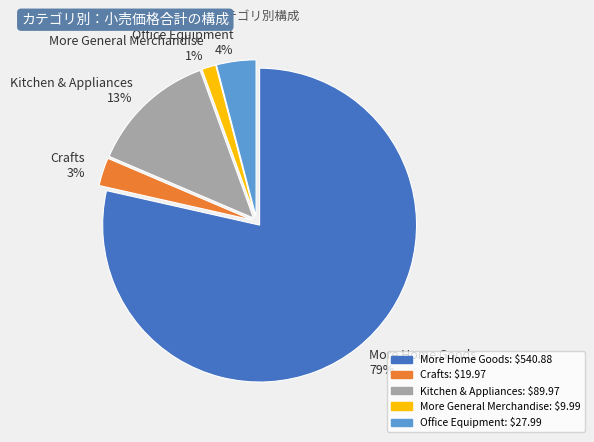

To the nearest percent, what is the average slice percentage?

20%